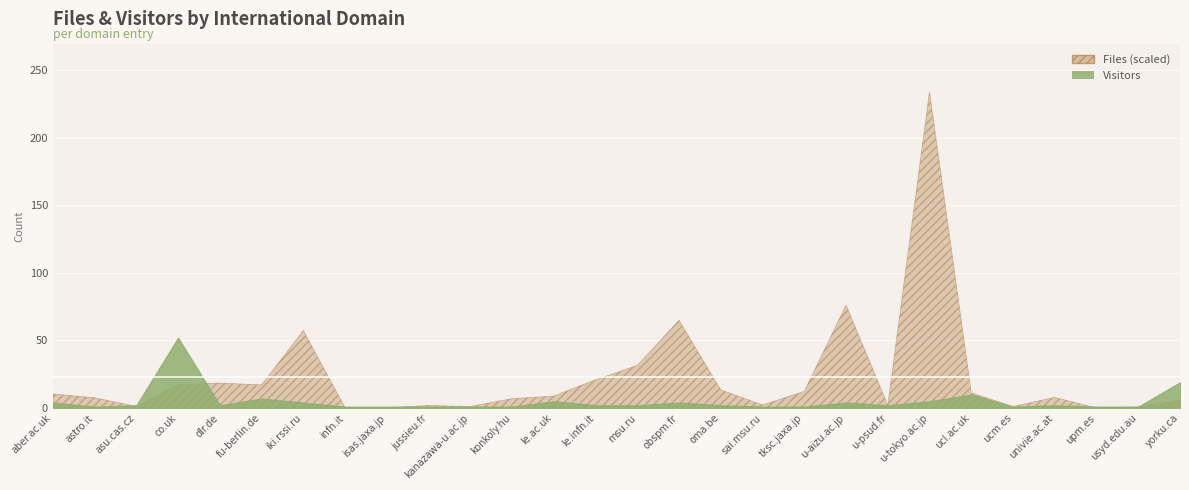

What is the label of the 19th point from the left?

tksc.jaxa.jp